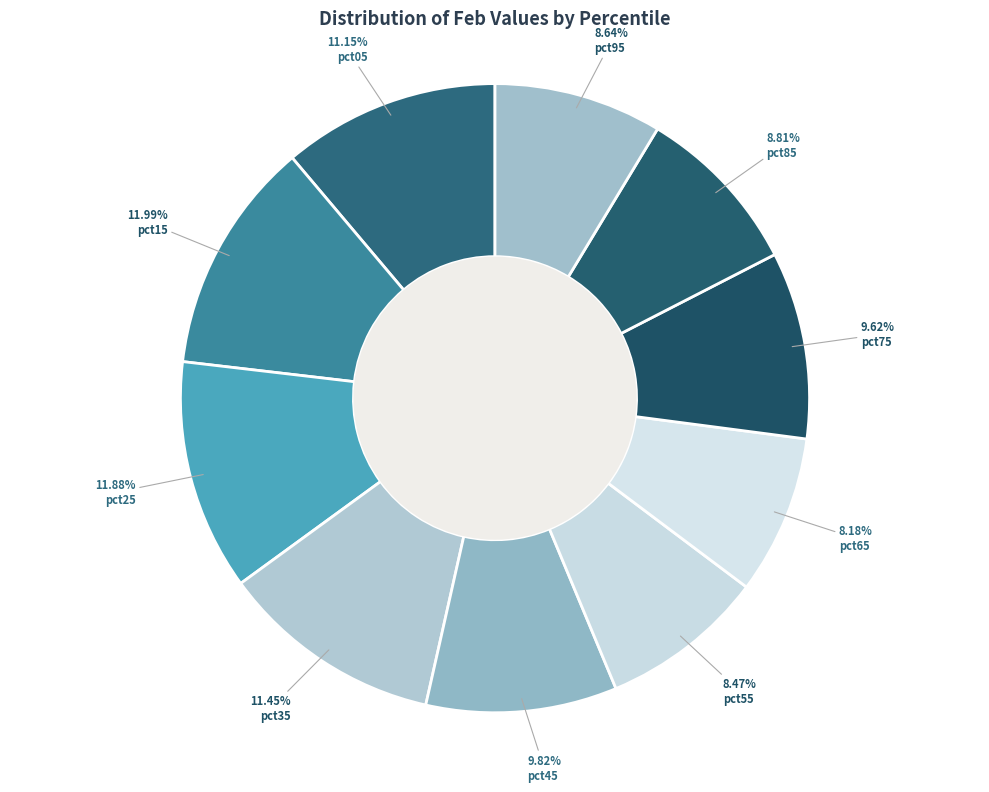

To the nearest percent, what is the difference between the largest and smallest slice percentages?

4%